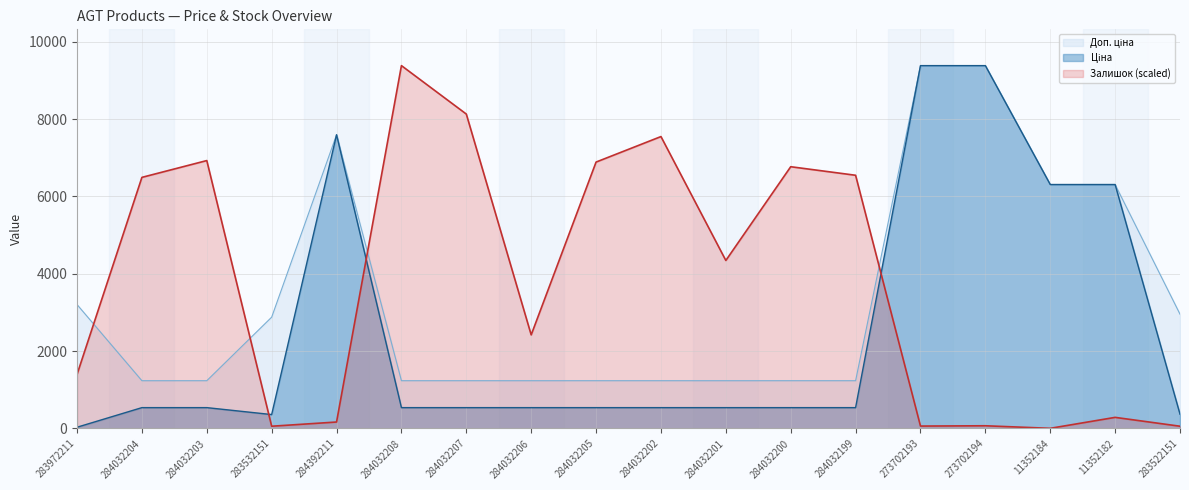

Reading left to right, what are all the values shown in this chart?

Ціна: 283972211=32.0	284032204=539.0	284032203=539.0	283532151=359.9	284392211=7596.5	284032208=539.0	284032207=539.0	284032206=539.0	284032205=539.0	284032202=539.0	284032201=539.0	284032200=539.0	284032199=539.0	273702193=9384.0	273702194=9384.0	11352184=6308.8	11352182=6308.8	283522151=369.5
Доп. ціна: 283972211=3205.0	284032204=1235.4	284032203=1235.4	283532151=2878.8	284392211=7596.5	284032208=1235.4	284032207=1235.4	284032206=1235.4	284032205=1235.4	284032202=1235.4	284032201=1235.4	284032200=1235.4	284032199=1235.4	273702193=9384.0	273702194=9384.0	11352184=6308.8	11352182=6308.8	283522151=2955.8
Залишок: 283972211=1396.5	284032204=6493.9	284032203=6928.4	283532151=58.2	284392211=166.8	284032208=9384.0	284032207=8130.9	284032206=2420.7	284032205=6889.6	284032202=7549.1	284032201=4344.8	284032200=6769.3	284032199=6548.2	273702193=62.1	273702194=69.8	11352184=3.9	11352182=287.1	283522151=58.2